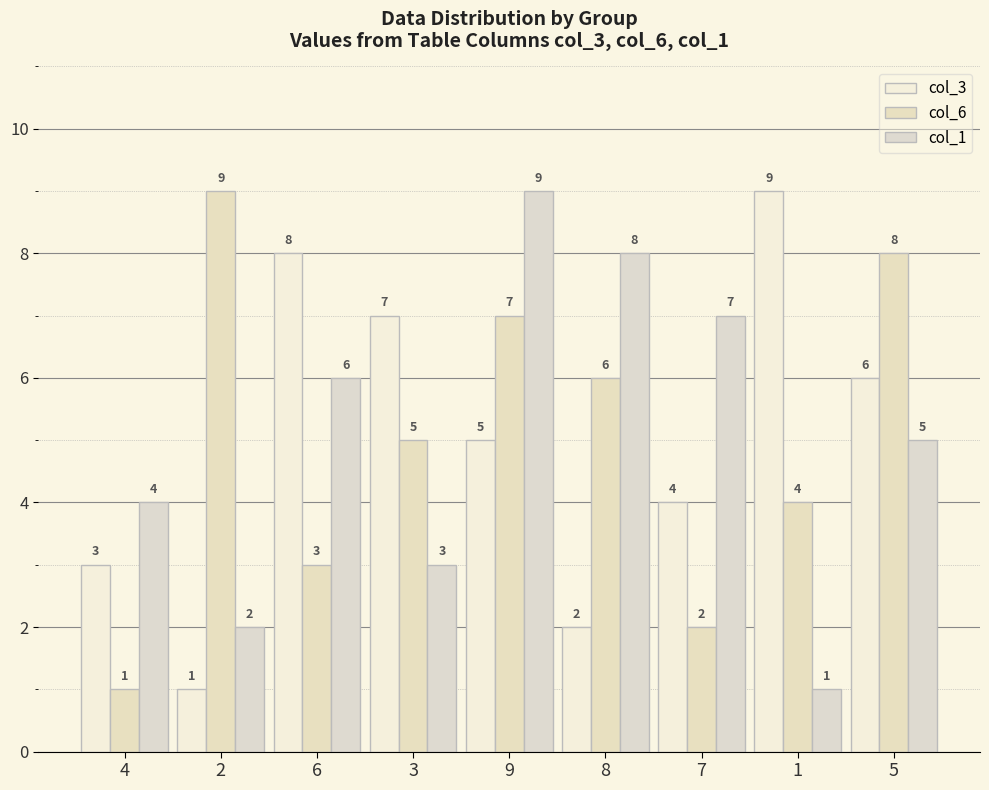

Count the number of data series in this chart.

3